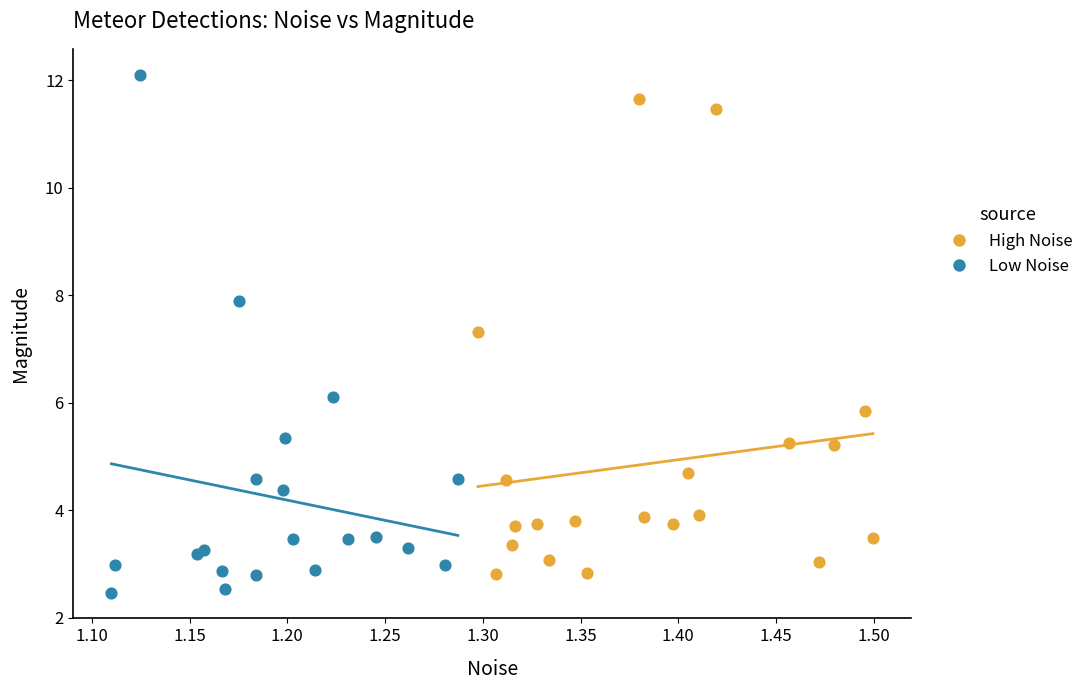

Which series has the widest spread of Y values?

Low Noise